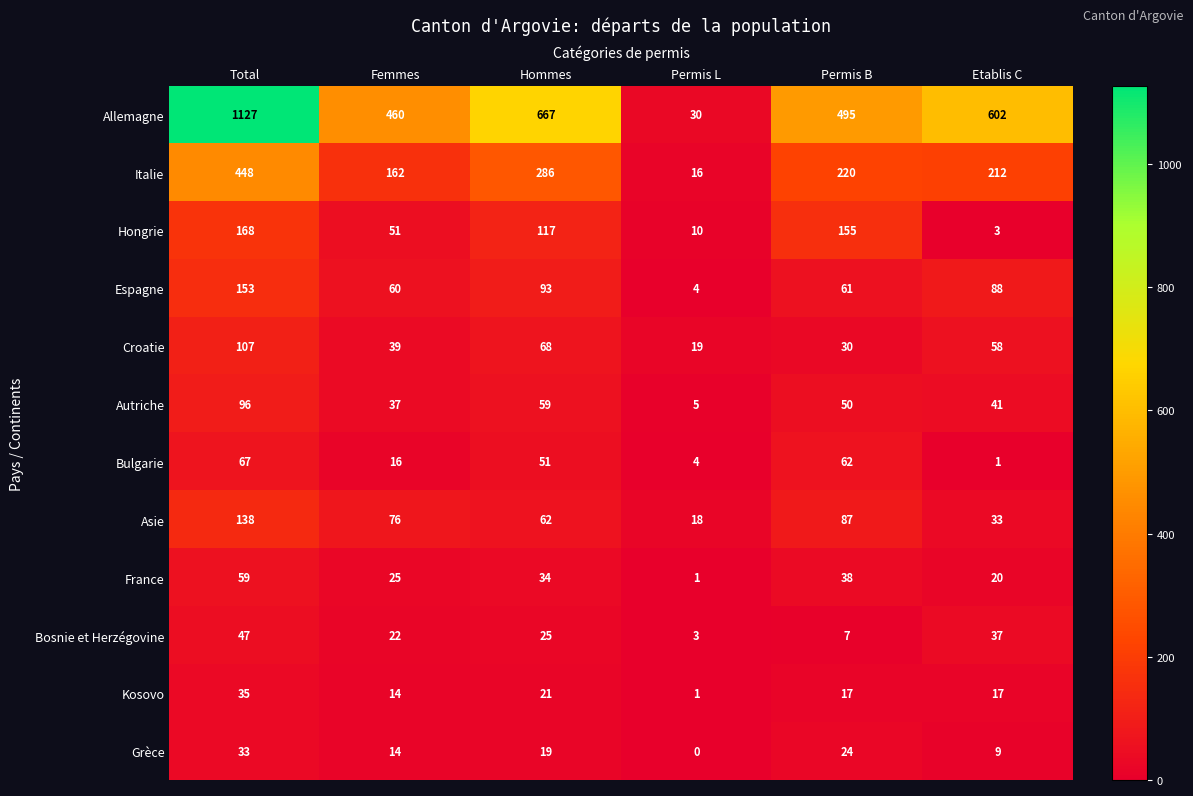

Which series has the widest spread of values?

Allemagne